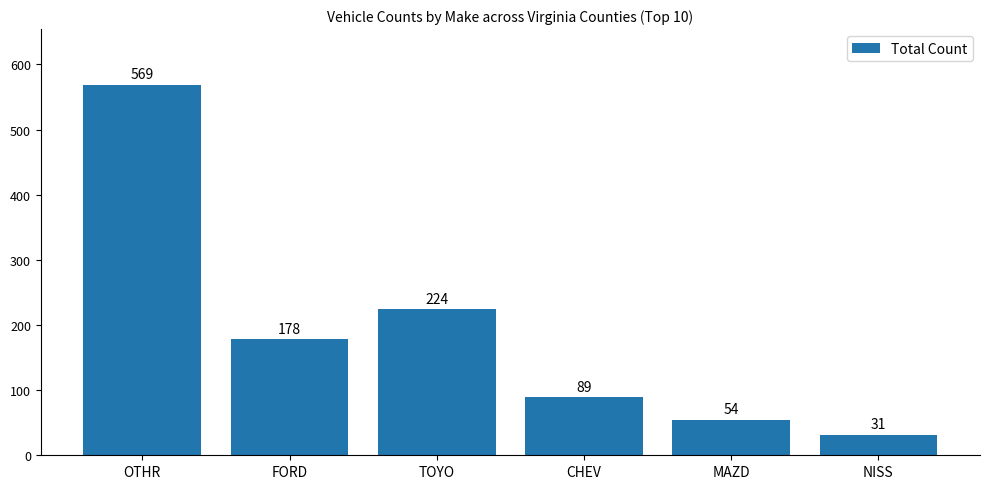

List the labels in order of value, largest first.

OTHR, TOYO, FORD, CHEV, MAZD, NISS